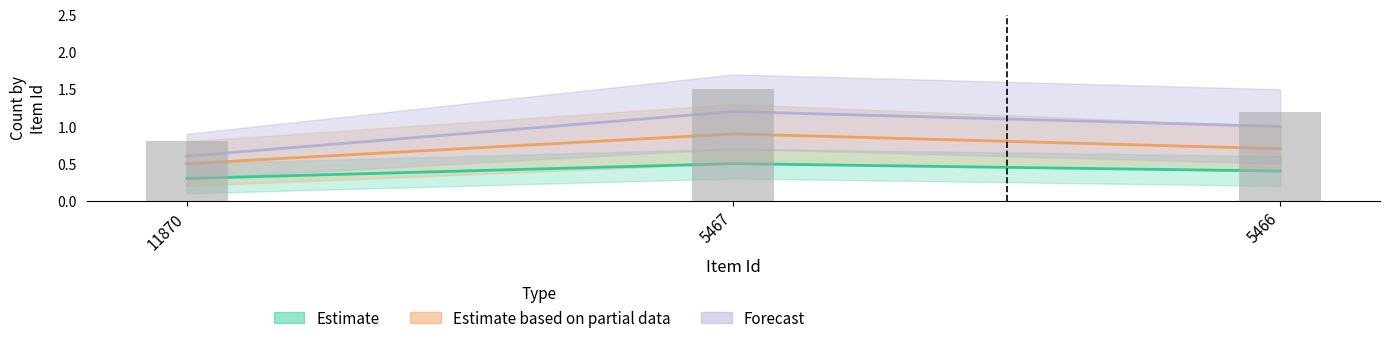

Reading right to left, list all the values displayed in this chart.

Estimate: 0.4	0.5	0.3
Estimate based on partial data: 0.7	0.9	0.5
Forecast: 1.0	1.2	0.6